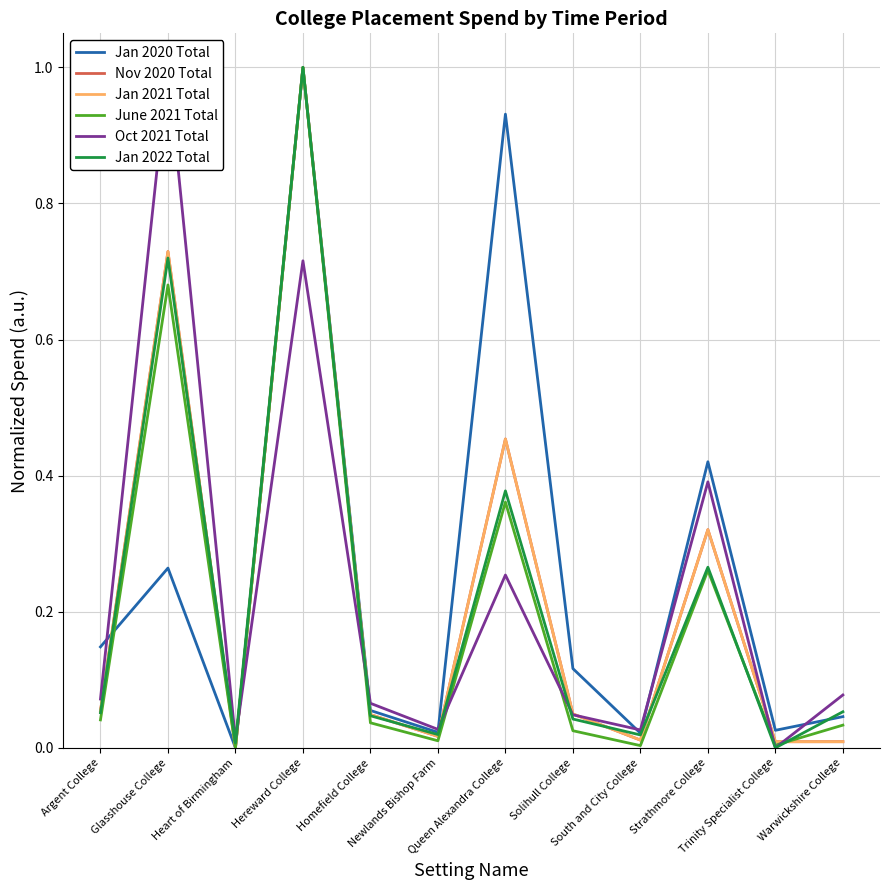

What is the label of the 2nd point from the right?

Trinity Specialist College